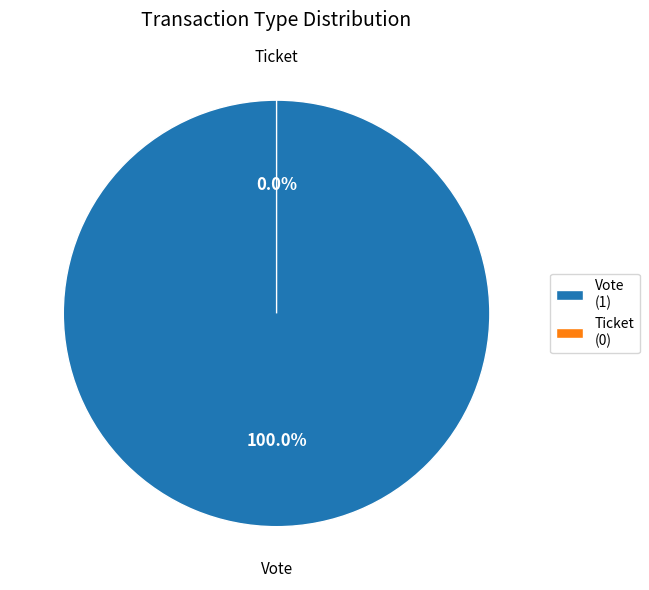

True or false: Ticket accounts for 9% of the total.

False